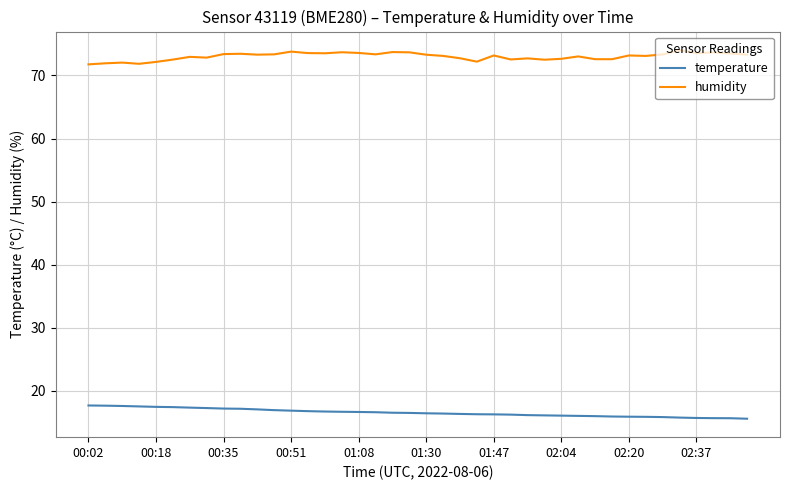

What is the difference between the maximum and minimum values in the humidity series?

2.3